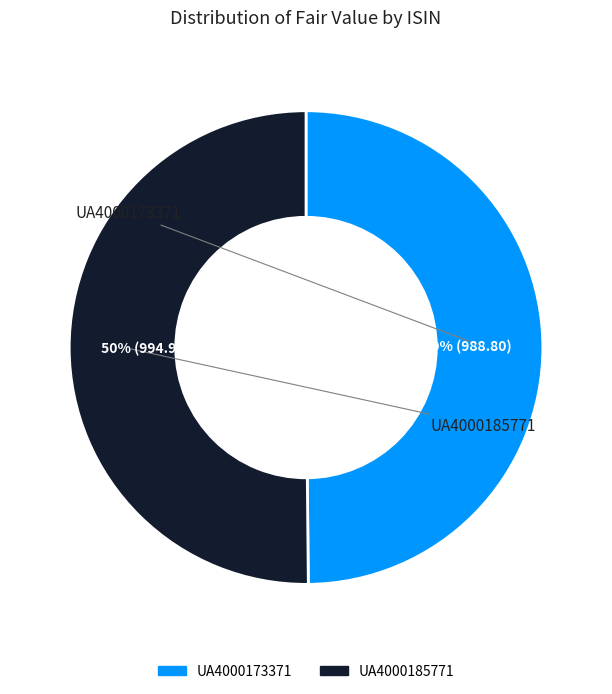

How many segments does this pie chart have?

2